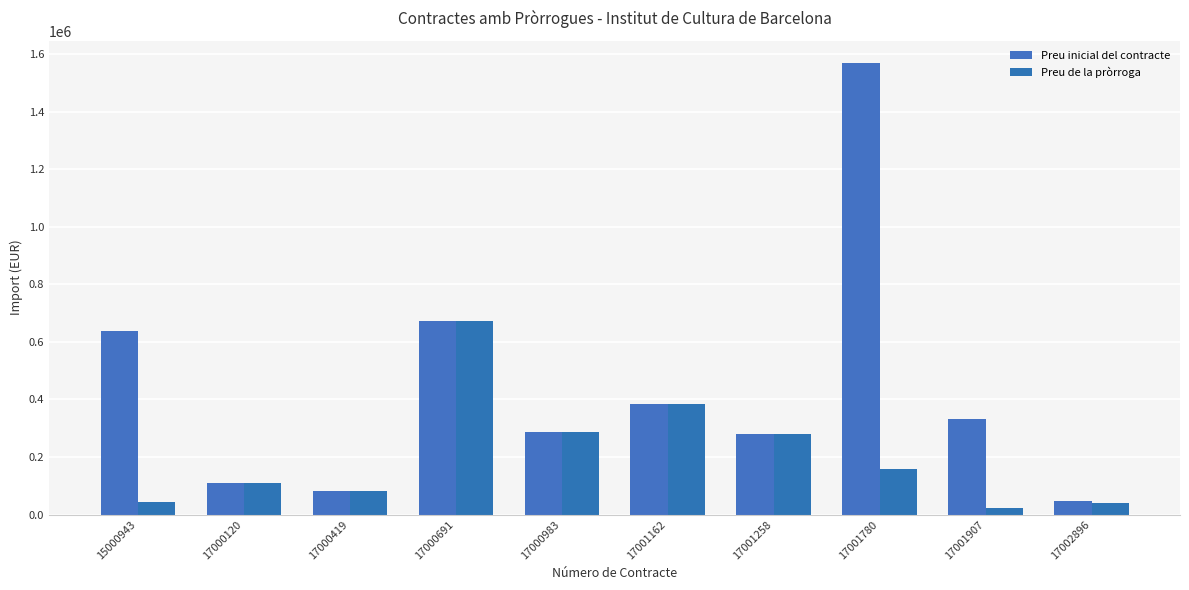

How many series are shown in this chart?

2